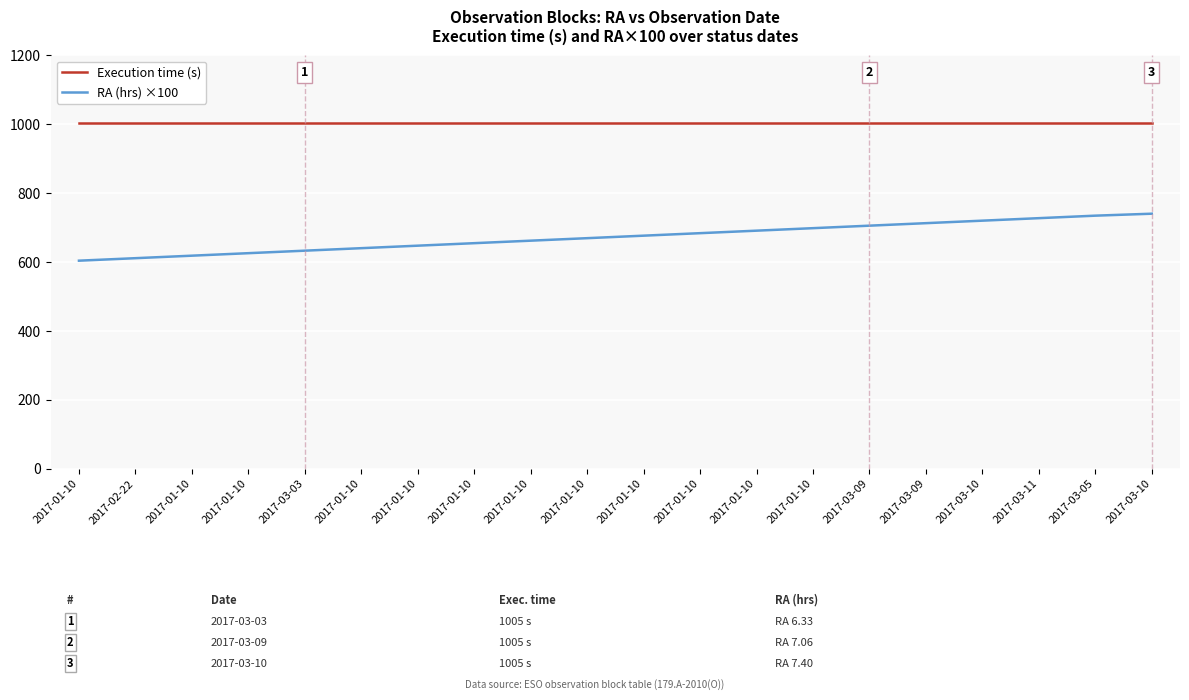

Is this an area chart (filled region under the line)?

No